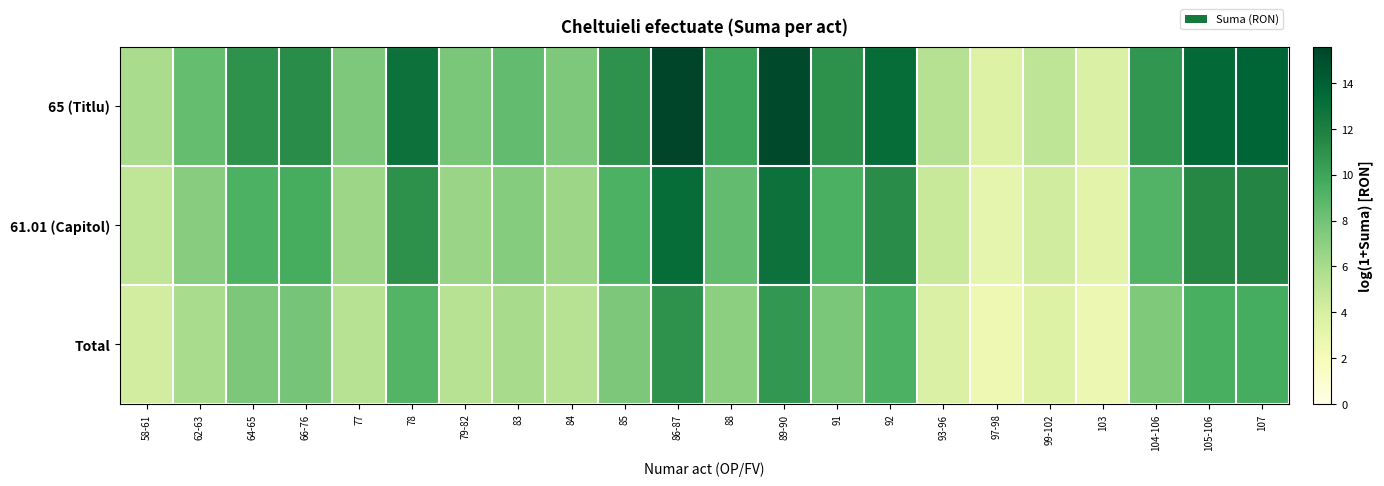

At which category is the sum across all series the highest?

86-87